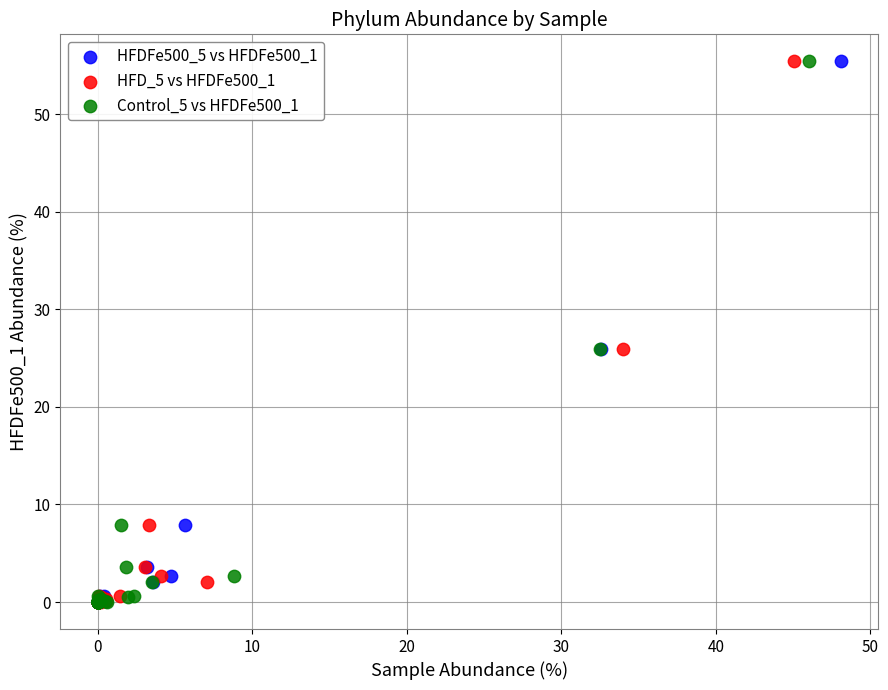

What are all the series names shown in the legend?

HFDFe500_5 vs HFDFe500_1, HFD_5 vs HFDFe500_1, Control_5 vs HFDFe500_1